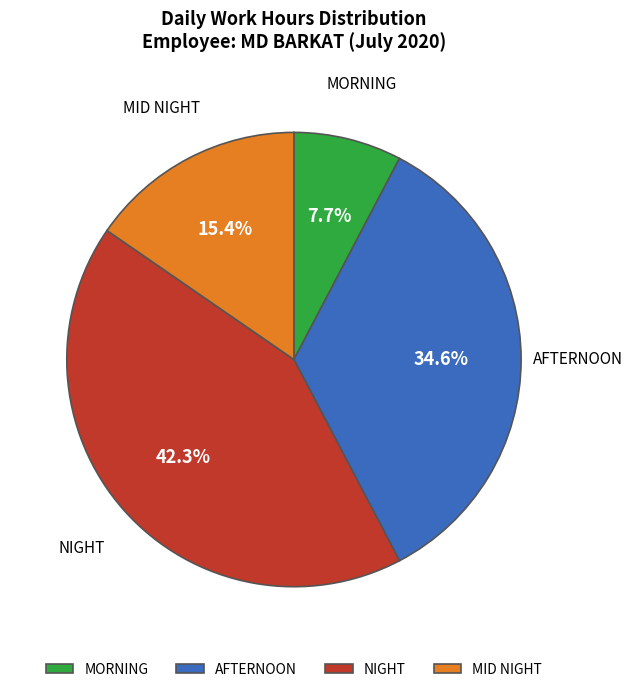

Which category has the smallest portion of the pie?

MORNING